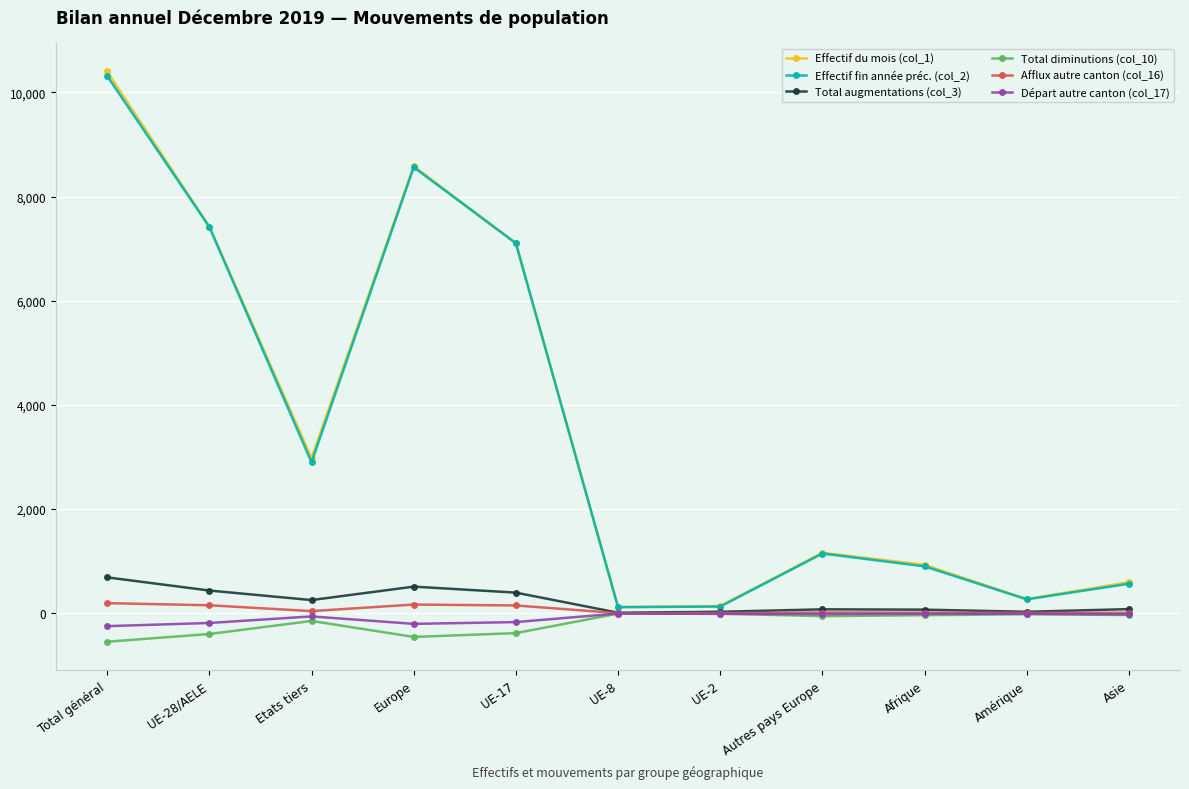

At which category does Total augmentations (col_3) reach its first local peak?

Europe